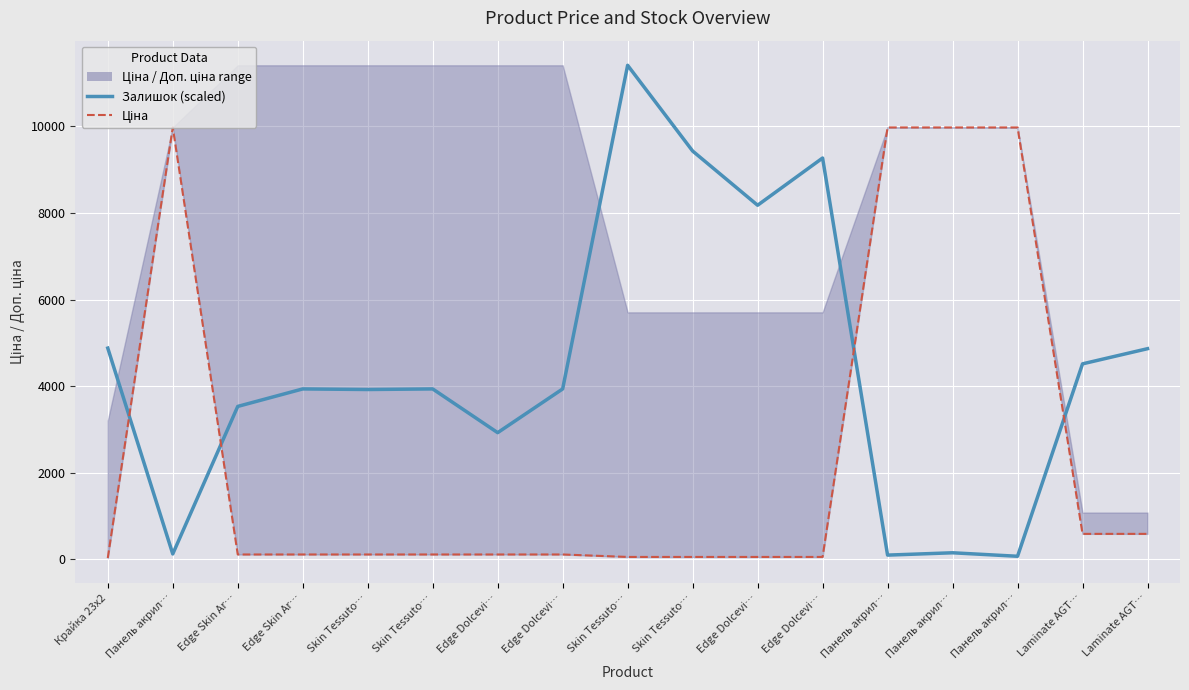

Which series changed the most between Крайка 23x2 and Edge Dolcevi…?

Залишок (scaled)